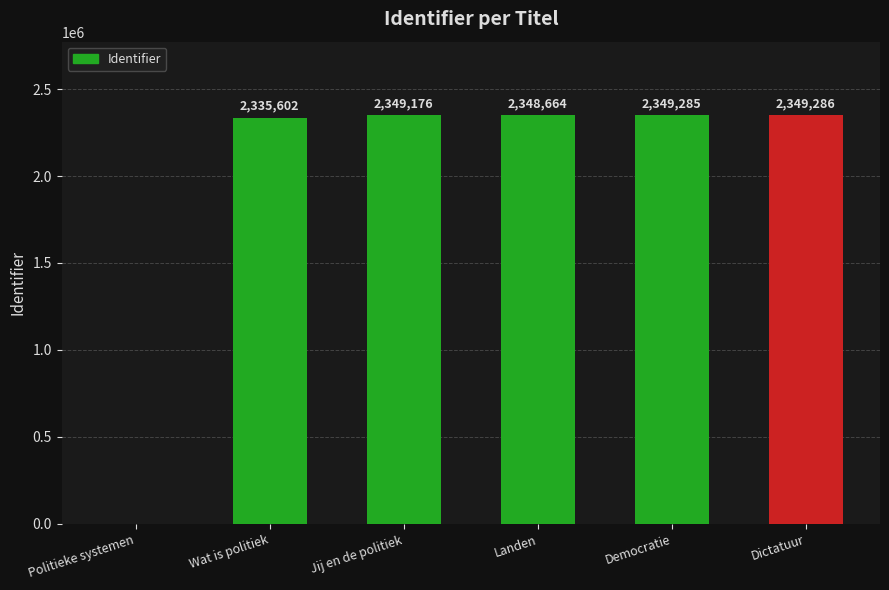

What is the greatest value displayed?

2349286